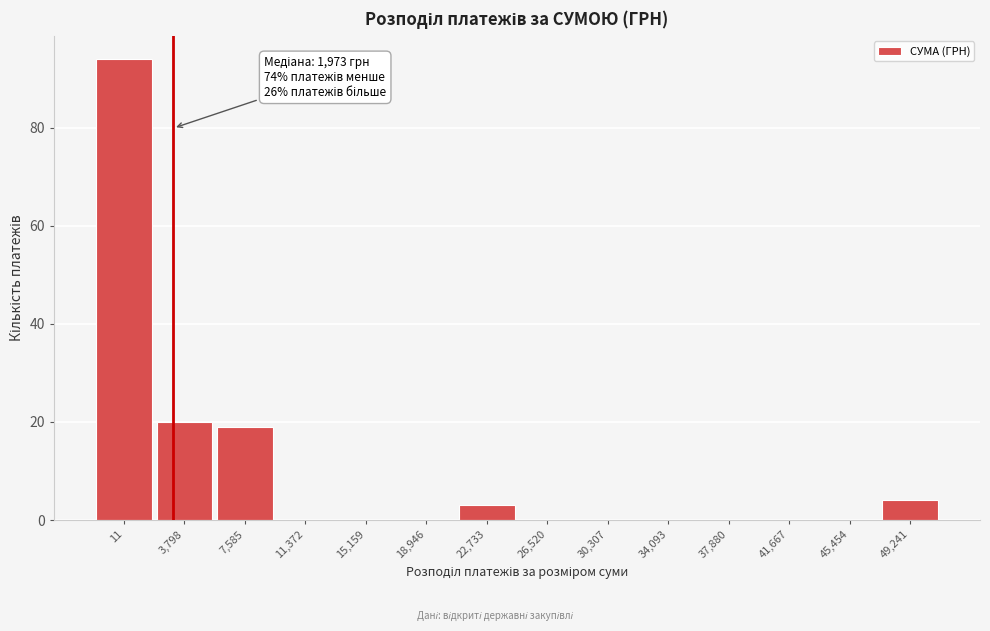

Reading right to left, transcribe all the data shown in this chart.

49,241=4	45,454=0	41,667=0	37,880=0	34,093=0	30,307=0	26,520=0	22,733=3	18,946=0	15,159=0	11,372=0	7,585=19	3,798=20	11=94